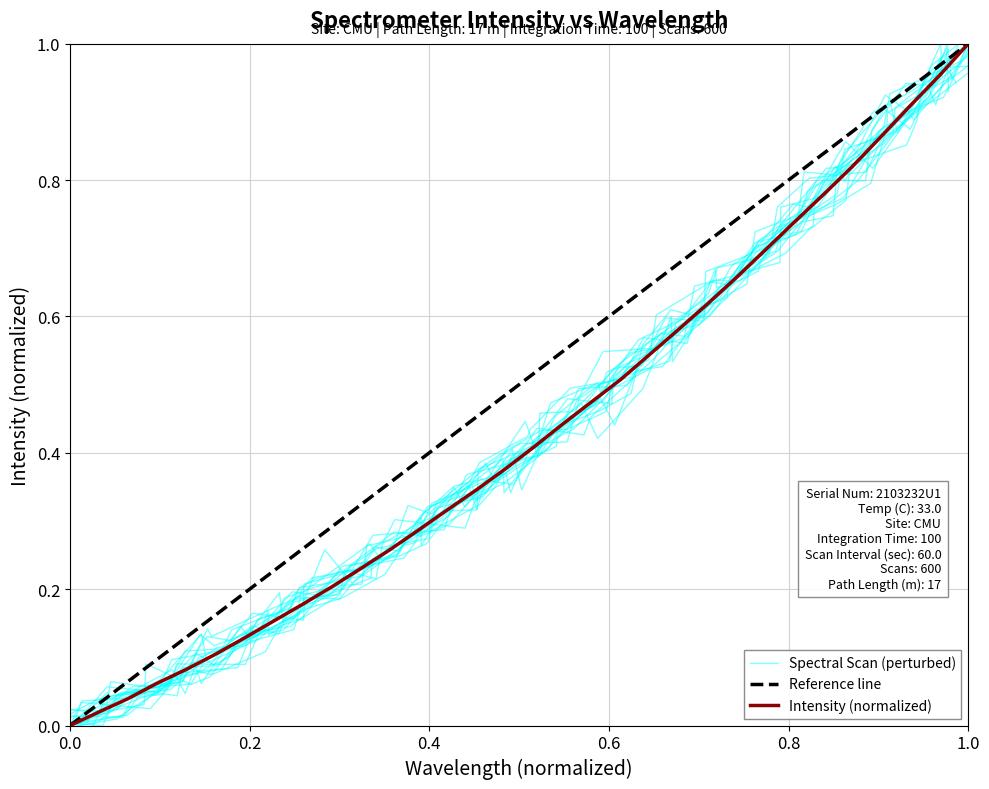

Is it true that Intensity (normalized) equals 1.0 at 1.0?

True